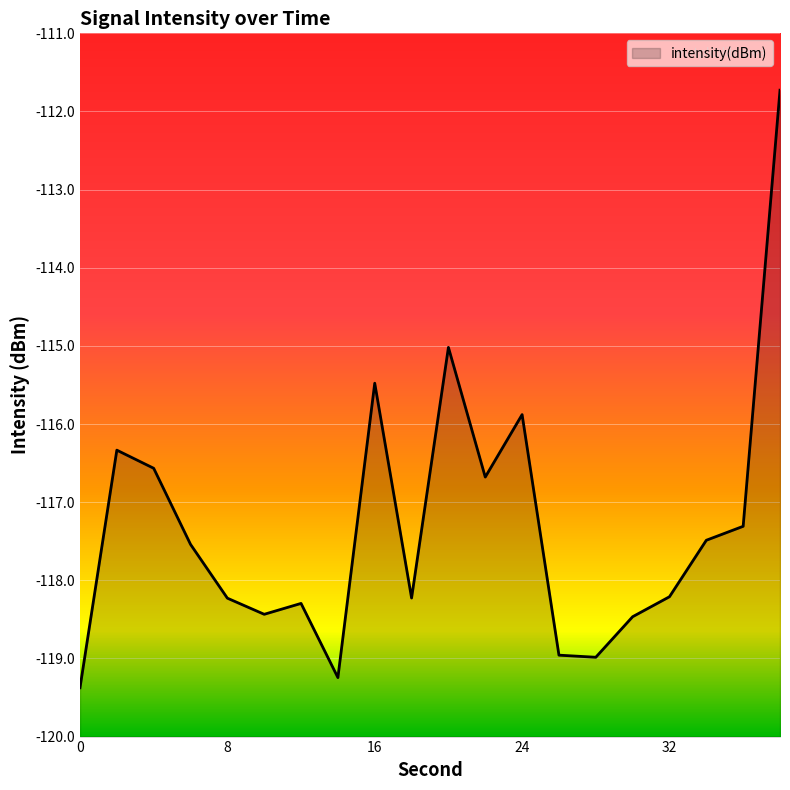

Is it true that the value at 4 is -116.6?

True